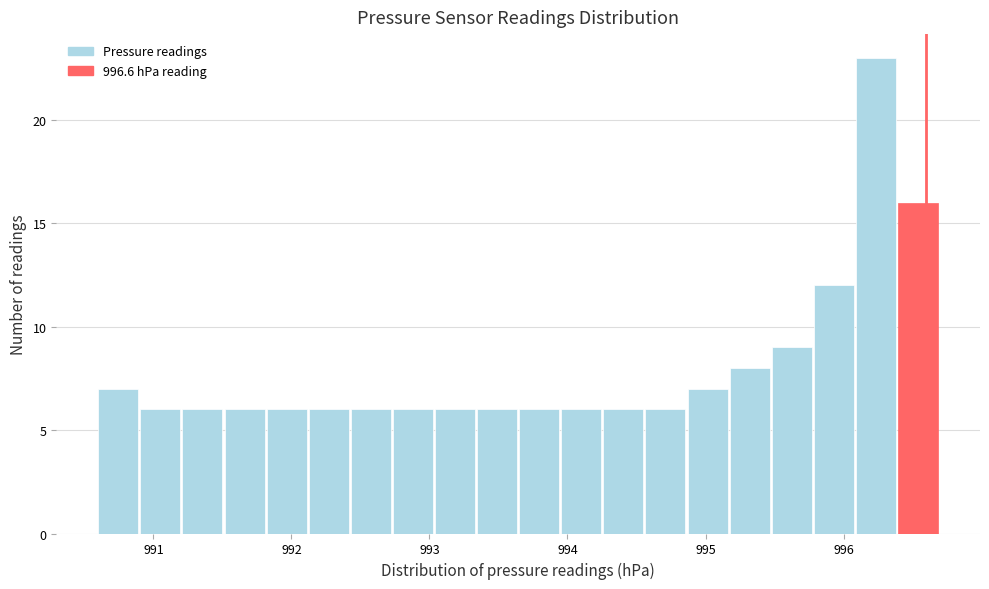

Read against the x-axis, roughly where is the centre of the tallest bar?

996.2